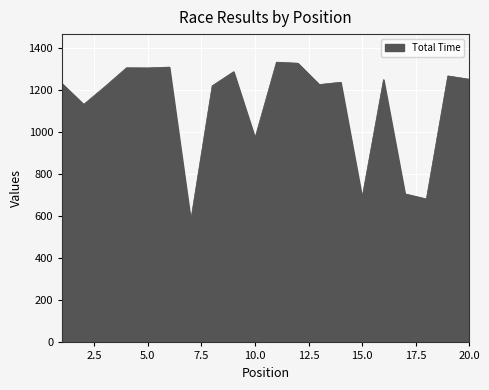

What is the difference between the maximum and minimum values?

752.5